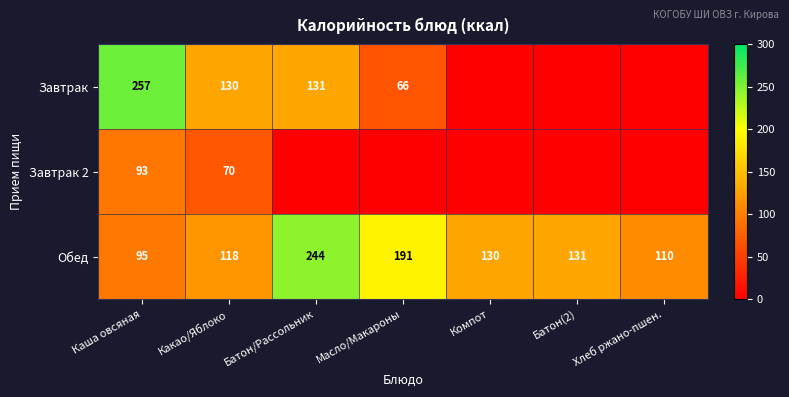

At which label does Обед reach its peak?

Батон/Рассольник